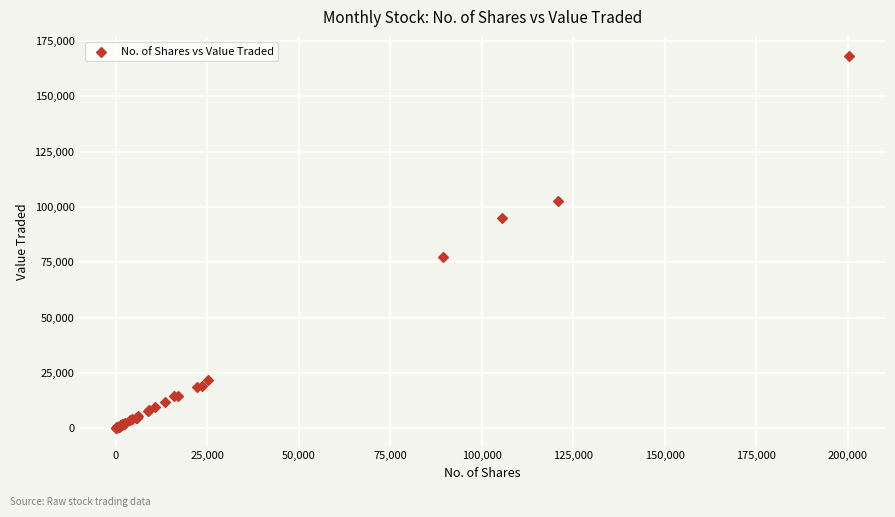

What Y value in the scatter plot is closest to 84260?

77517